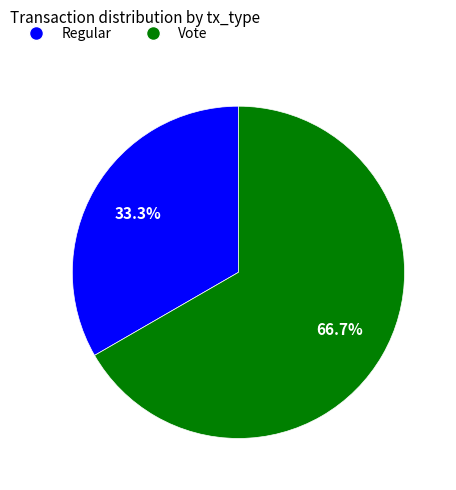

What percentage is NOT represented by Regular?

66.7%